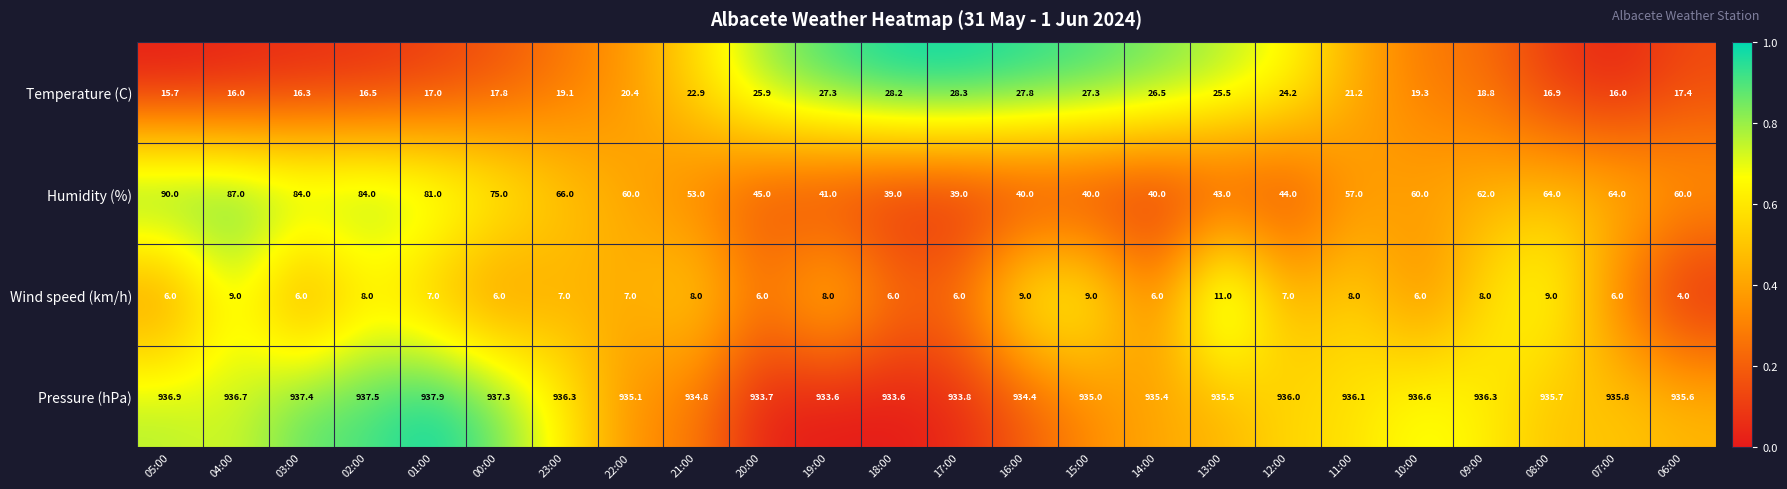

What is the total value across all series at 23:00?

1028.4